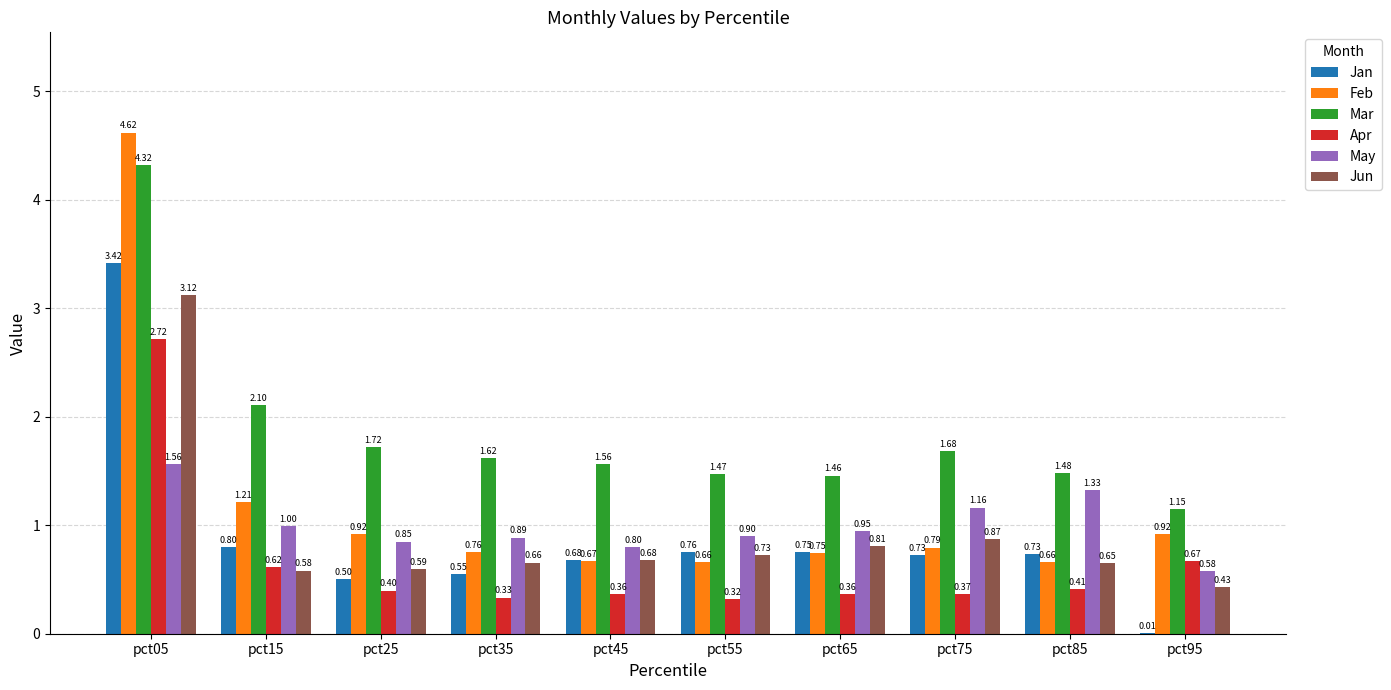

At which category is the sum across all series the highest?

pct05